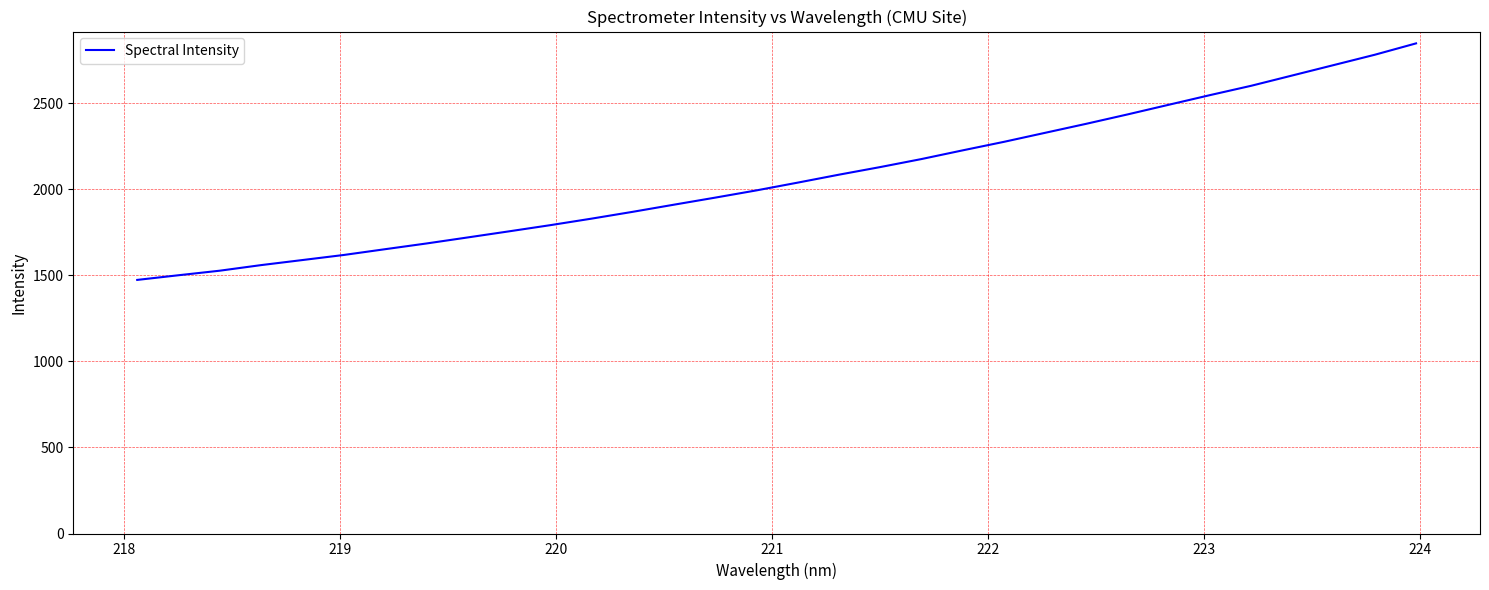

What is the difference between the maximum and minimum values?

1375.0